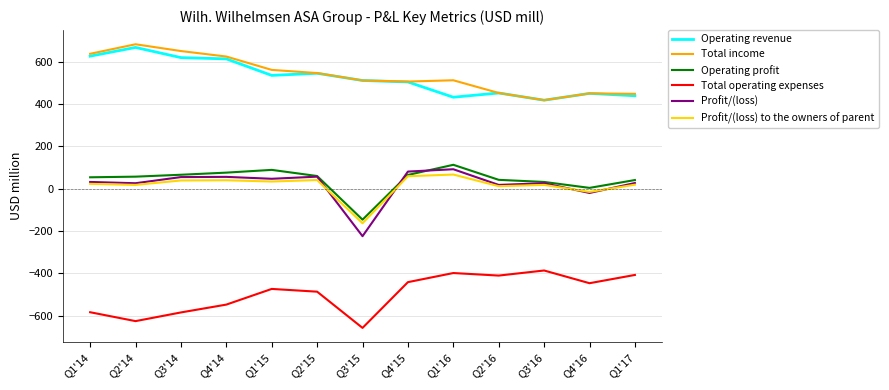

What is the highest value of the Total operating expenses series?

-386